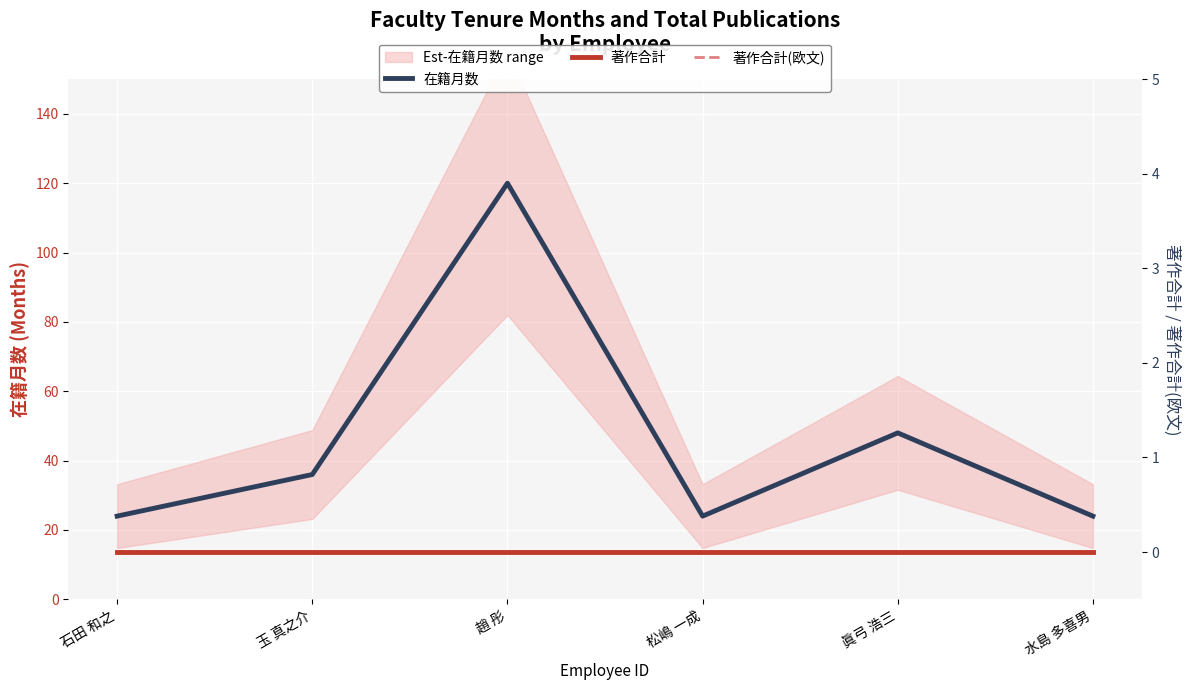

Where is the first local minimum for 在籍月数?

松嶋 一成